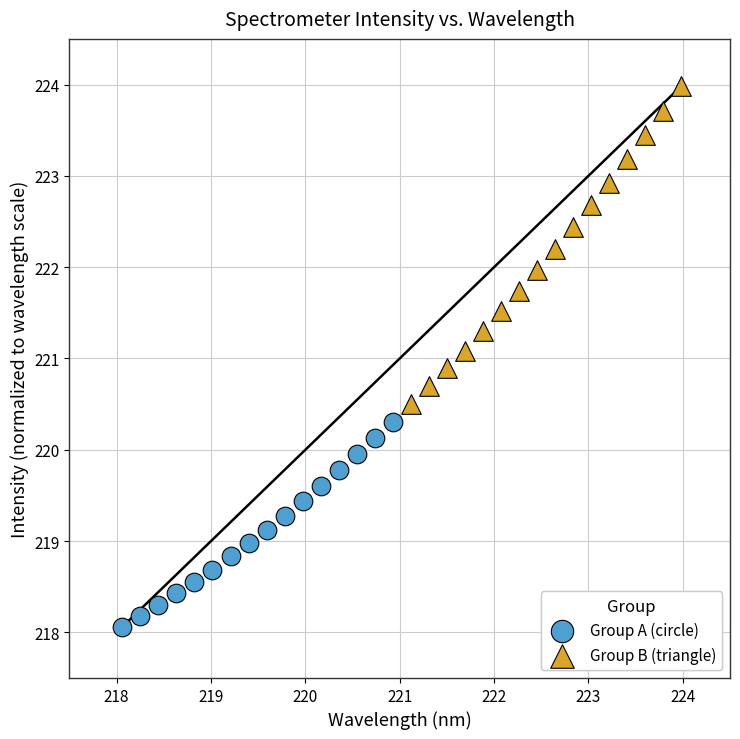

Which series contains the lowest Y value?

Group A (circle)